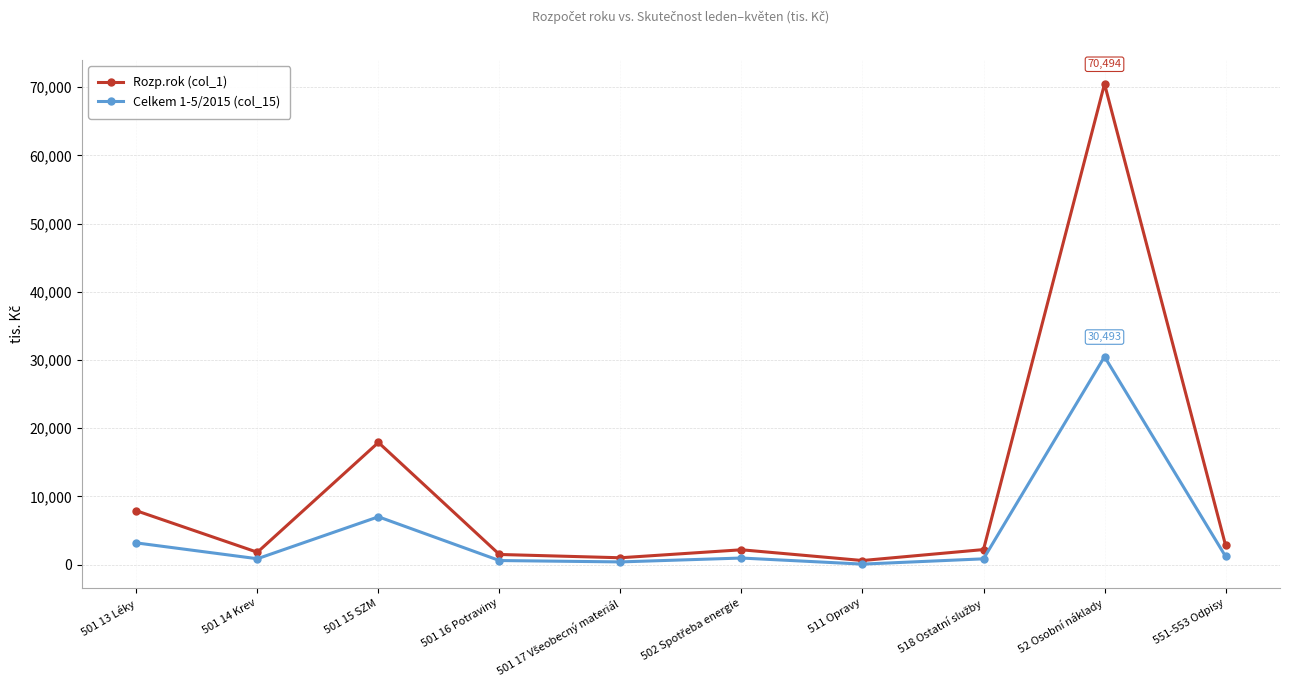

Which series has the largest range (max minus min)?

Rozp.rok (col_1)